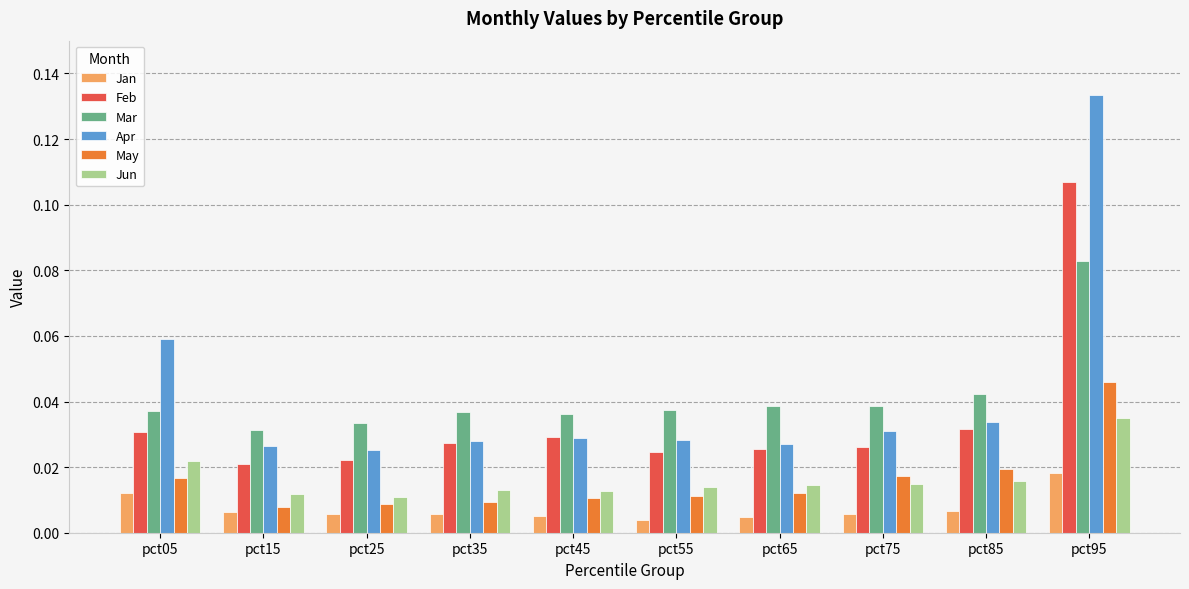

How many groups of bars are there?

10